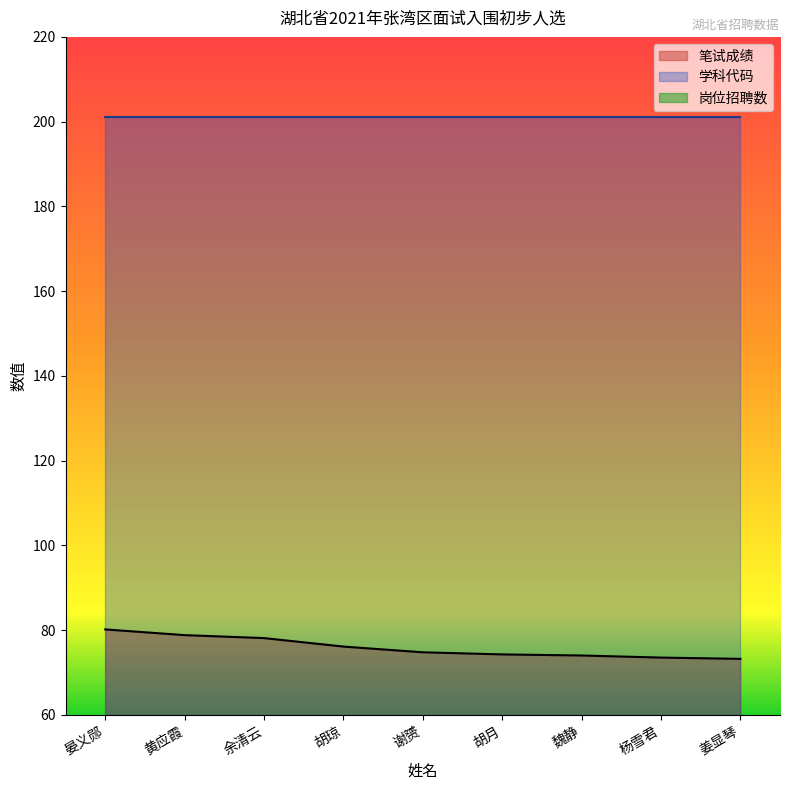

Is the value of 岗位招聘数 at 胡月 greater than the value of 笔试成绩 at 姜显琴?

No